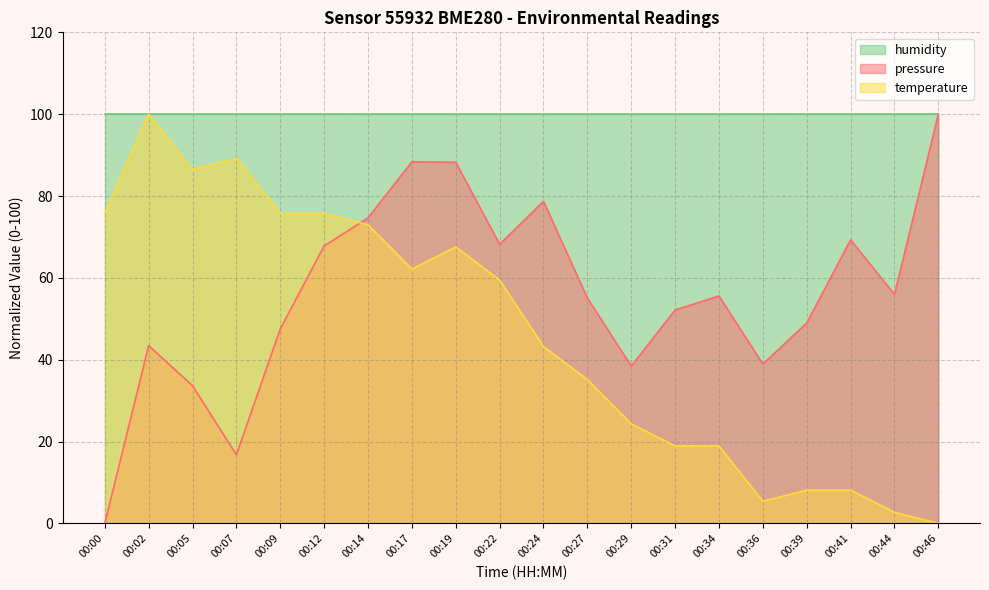

At which label does pressure first exceed 55?

00:12